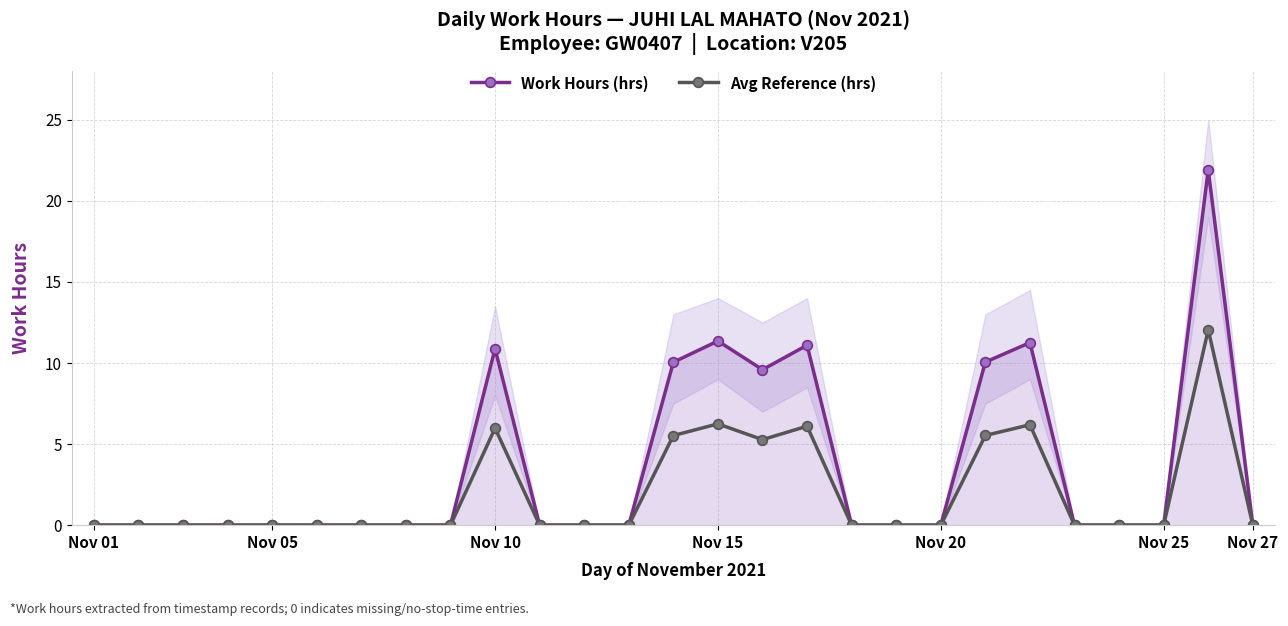

True or false: Avg Reference (hrs) and Work Hours (hrs) cross at least once.

False